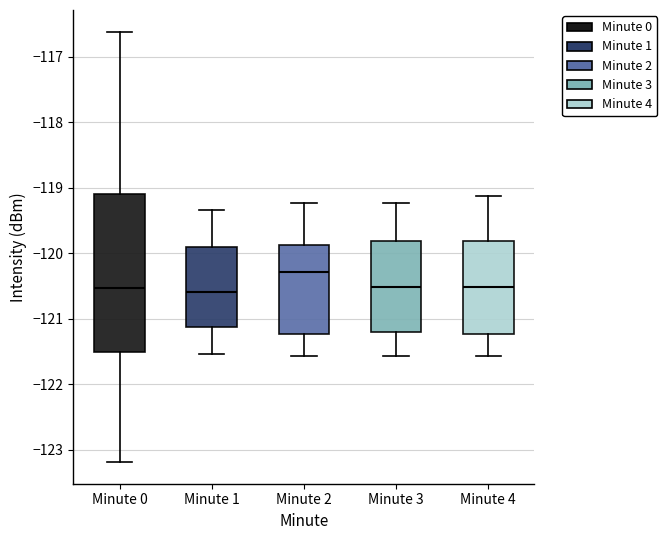

Which box has the highest median line?

Minute 2